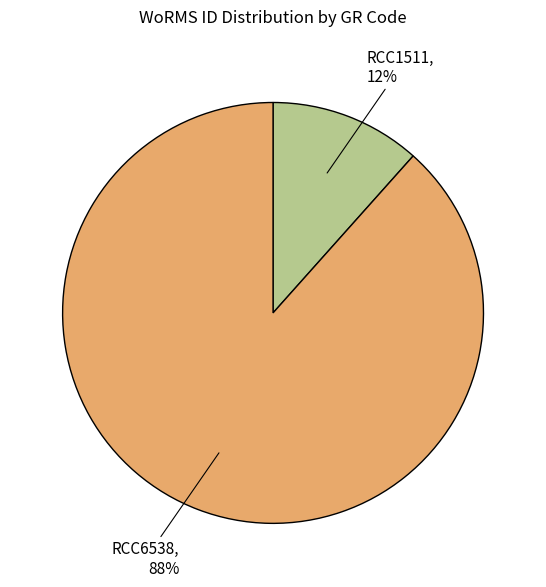

What is the largest slice in the pie chart?

RCC6538